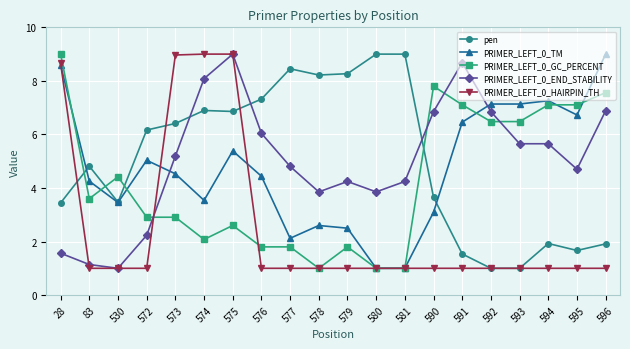

What is the minimum value for PRIMER_LEFT_0_END_STABILITY?

1.0